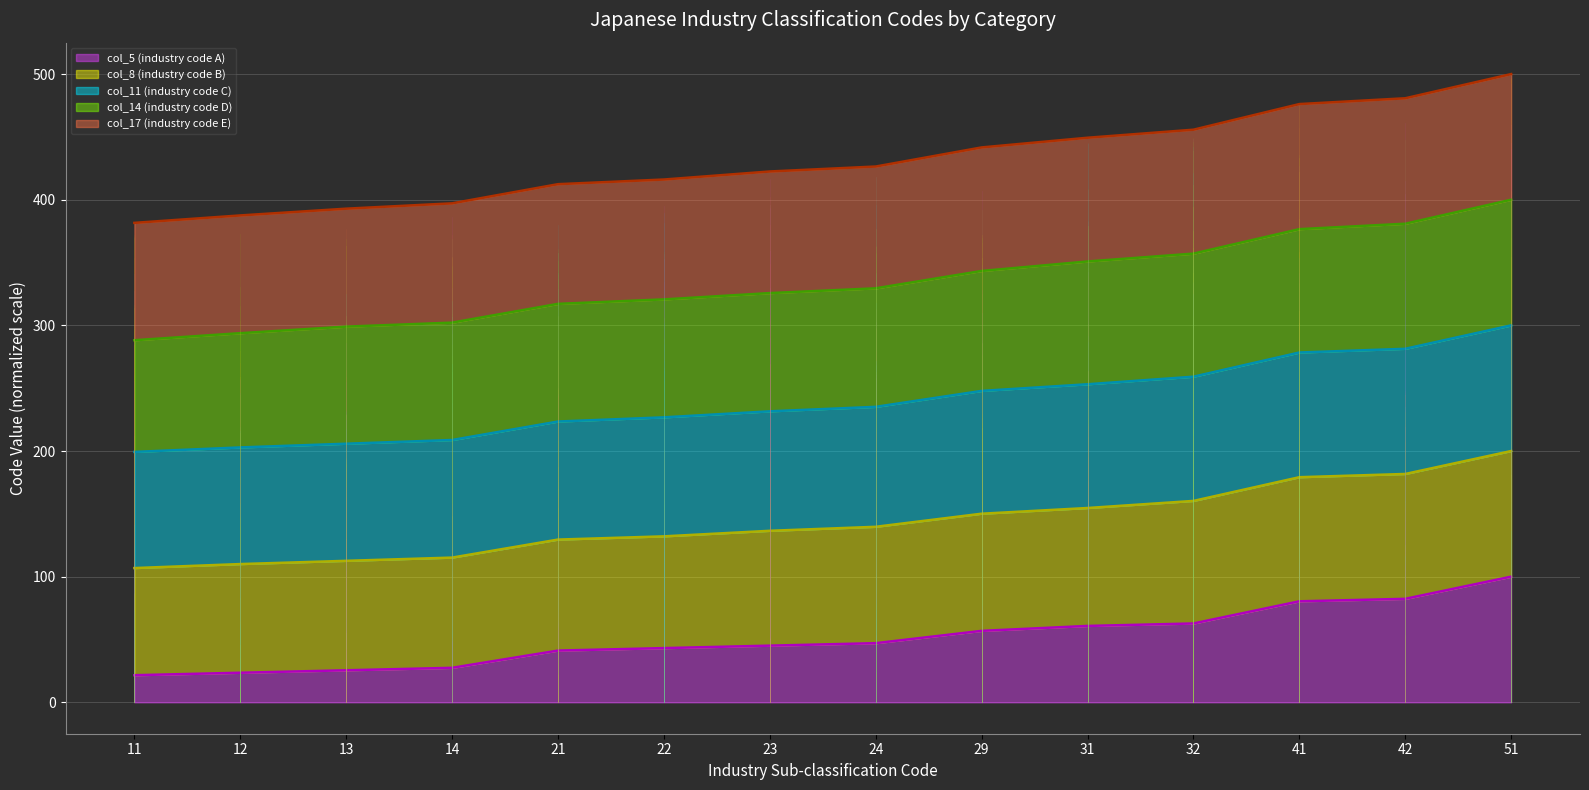

The value of col_11 (industry code C) (line) at 13 is 205.8. True or false?

True